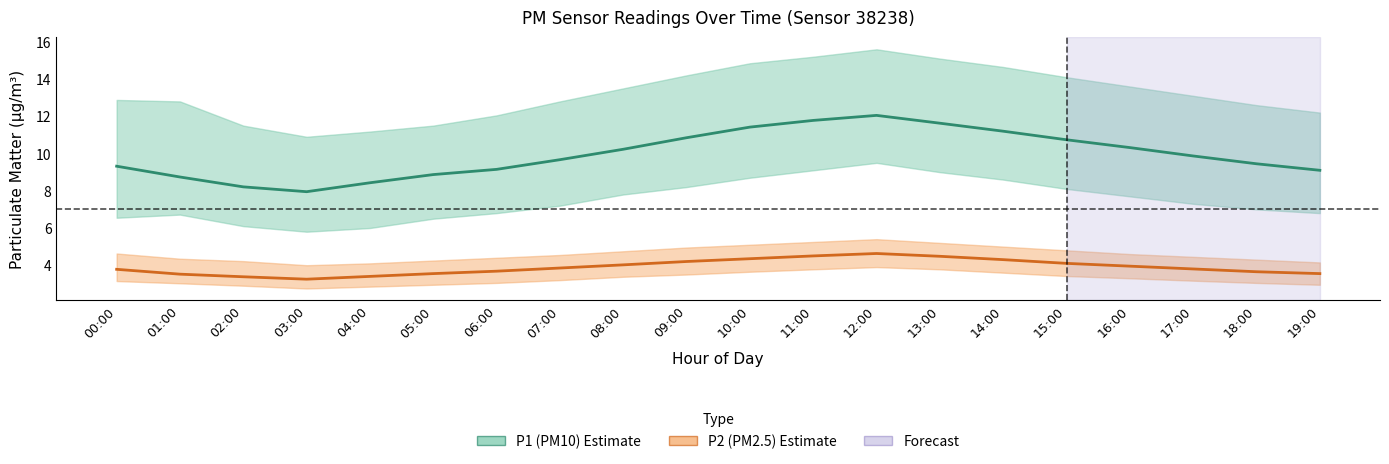

Which category has the highest value in the P2 (PM2.5) Mean series?

12:00